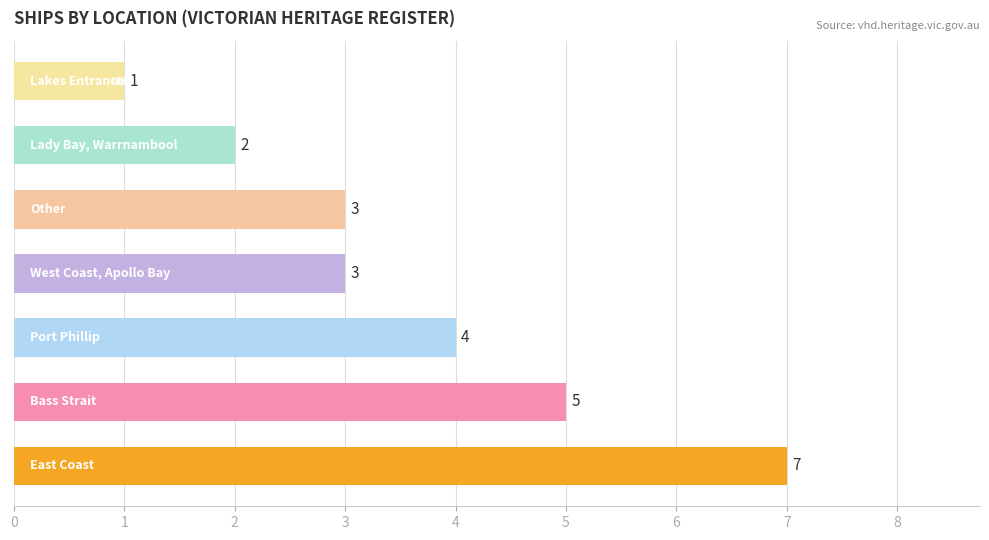

What is the difference between the maximum and minimum values?

6